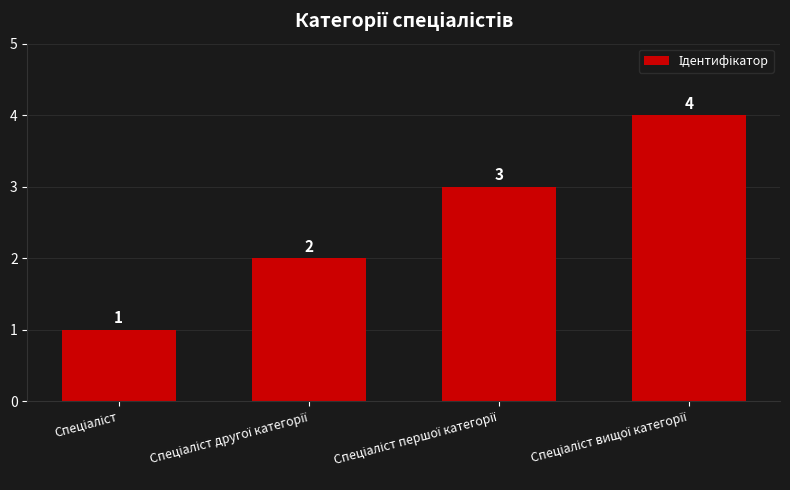

How many data points are less than 3?

2